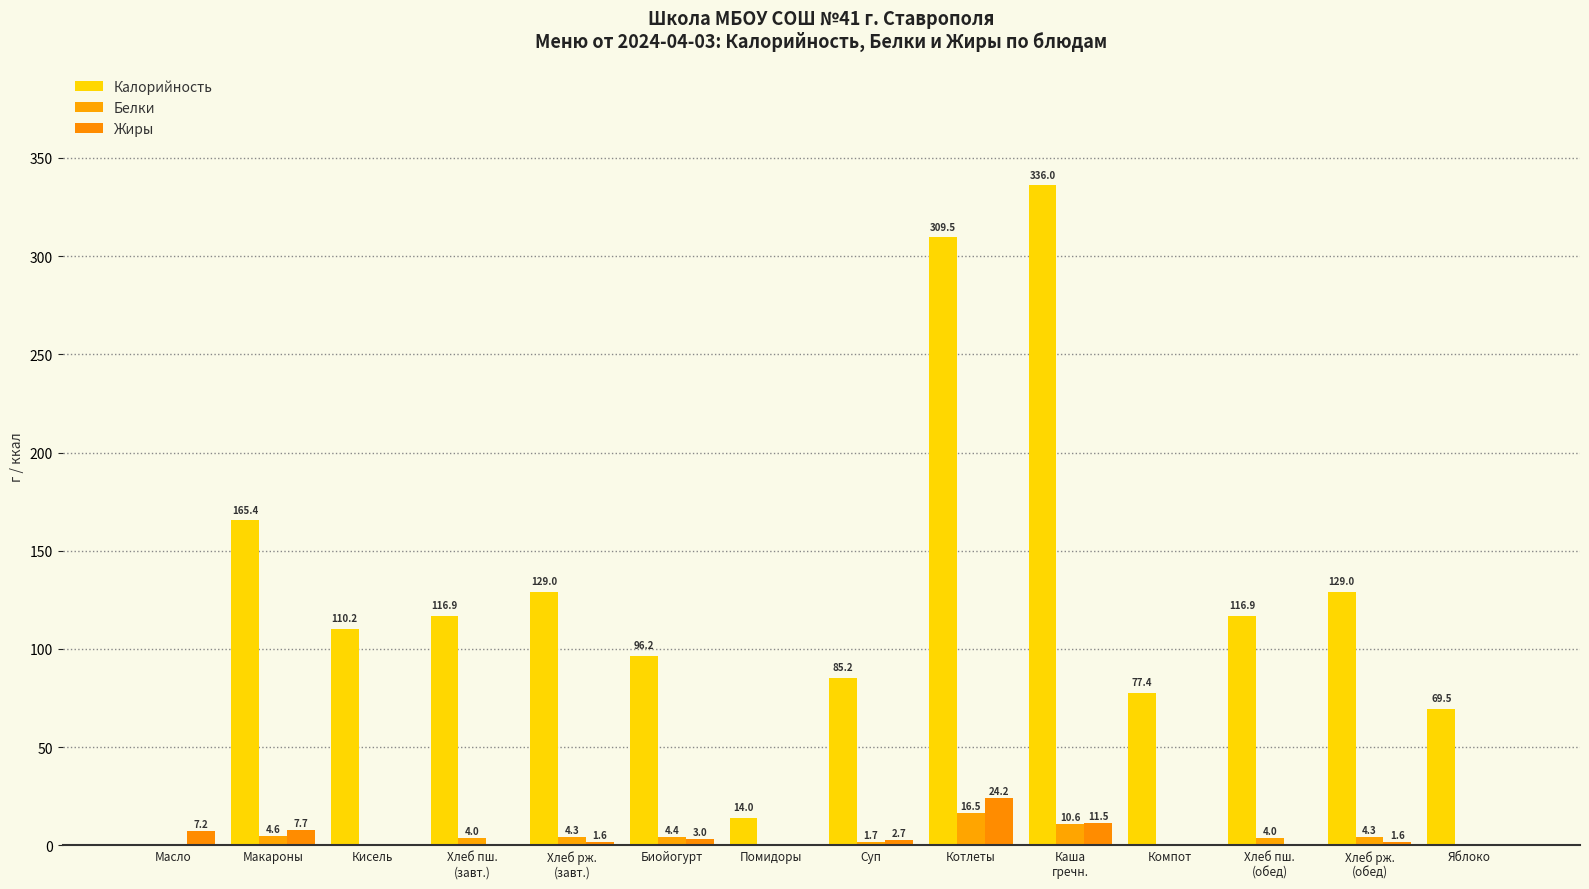

What is the label of the 7th bar from the right?

Суп